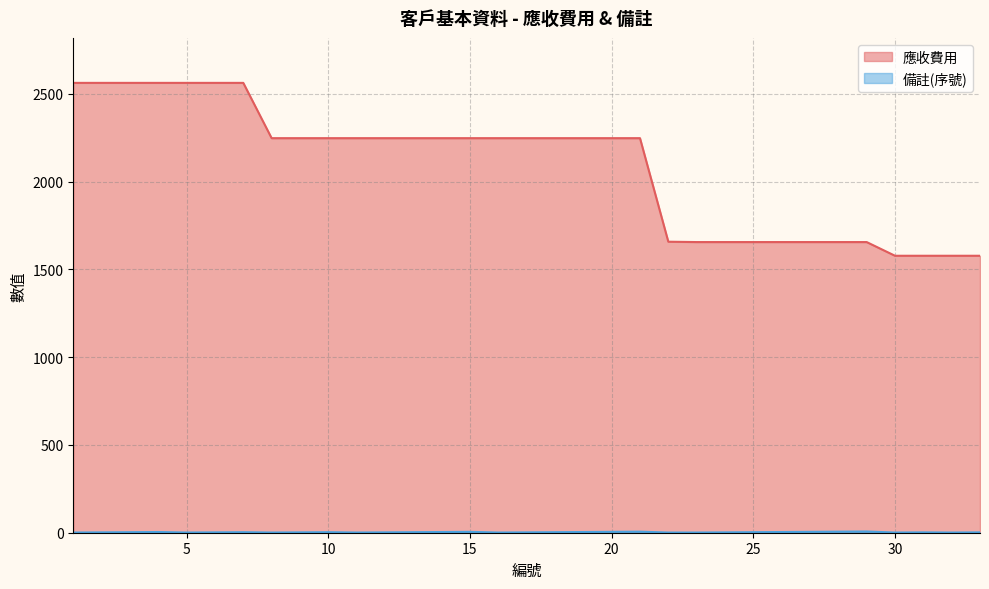

True or false: 備註(序號) and 應收費用 intersect in this chart.

False